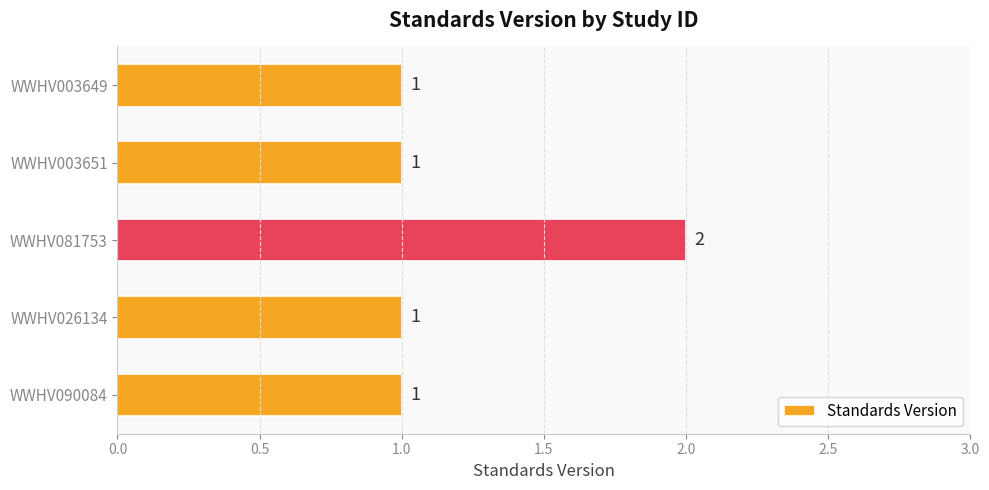

The chart shows a value of 1 at WWHV026134. True or false?

True